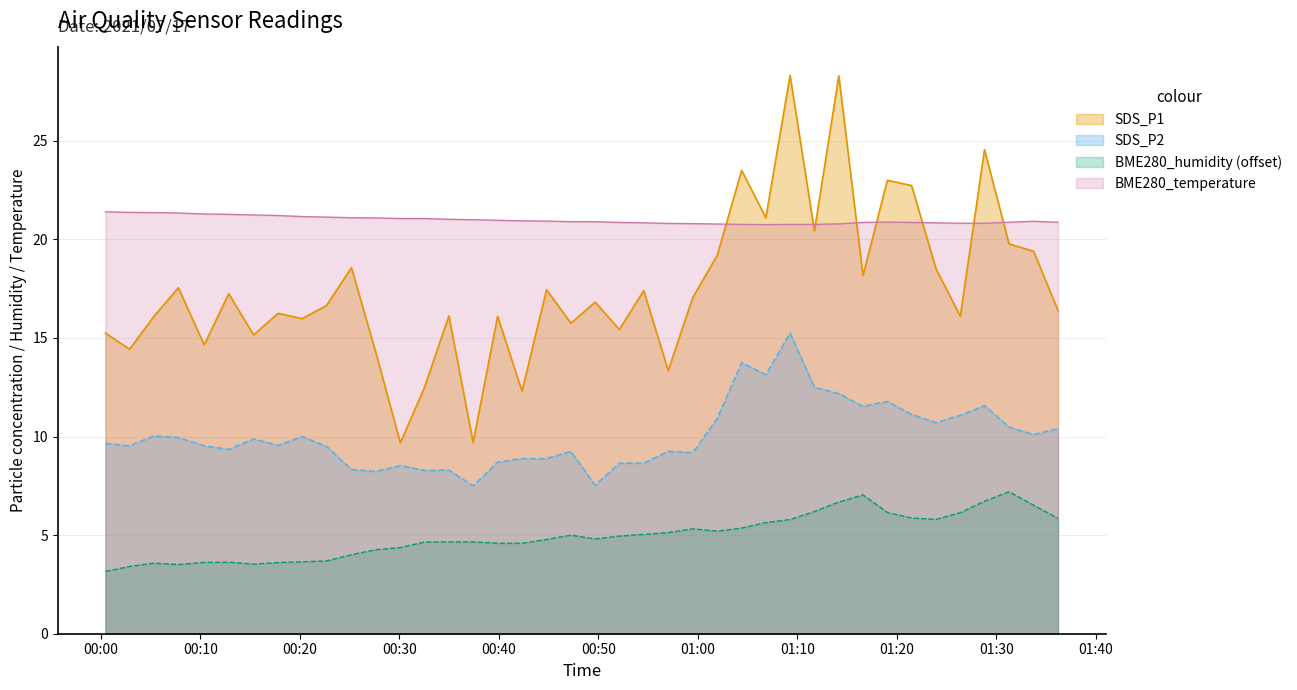

What is the minimum value shown in the chart?

3.2